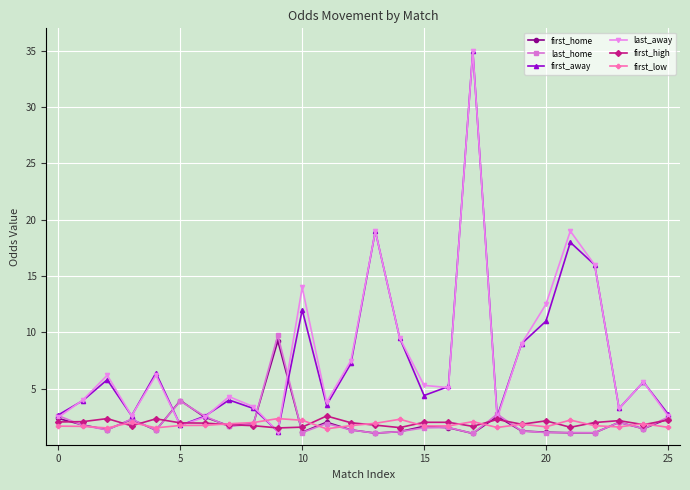

What is the value of the first_low point at the 17th from the left?

1.7